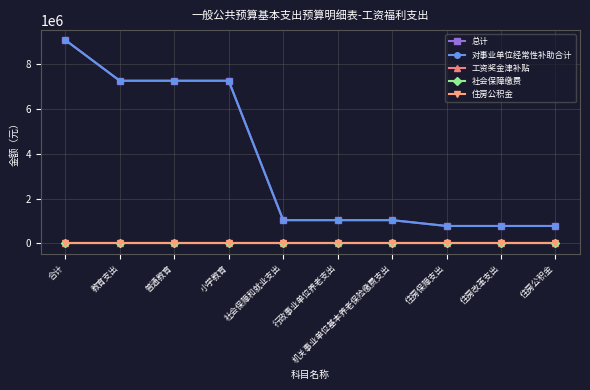

Is this an area chart (filled region under the line)?

No